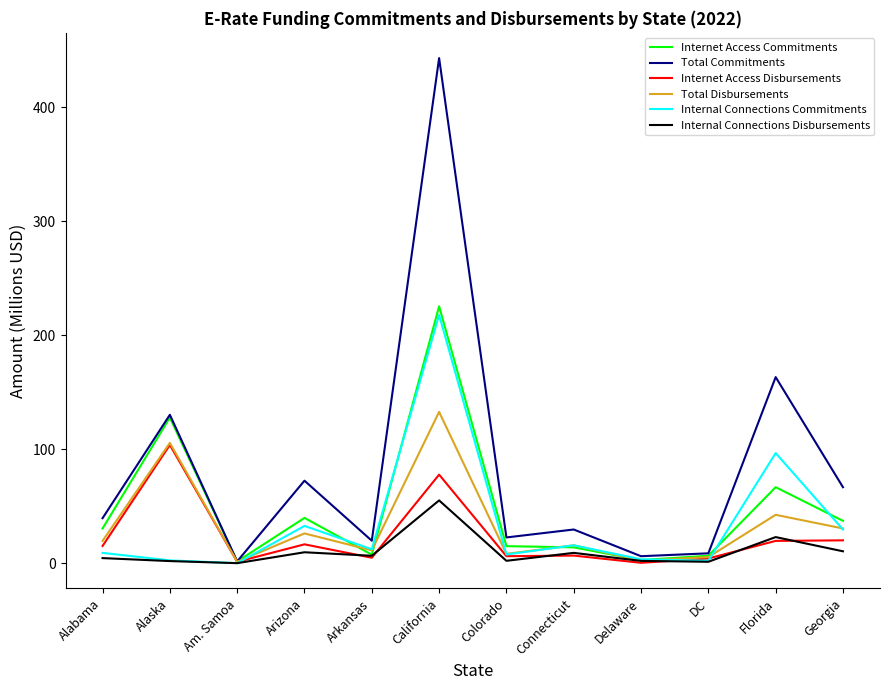

What is the total value across all series at California?

1151.3